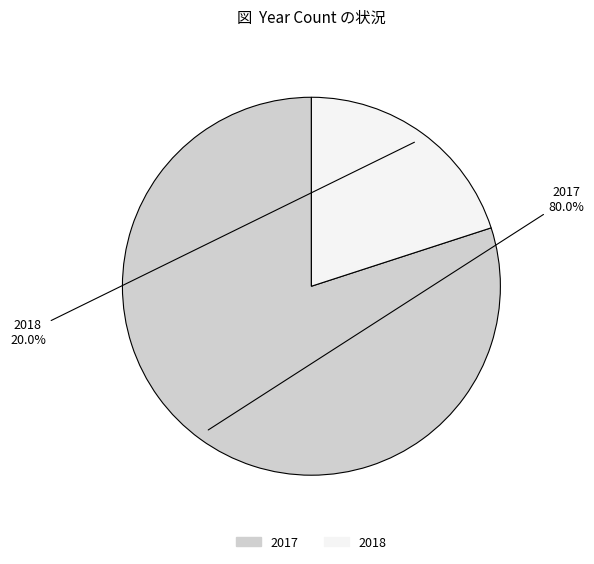

Which slice is the smallest?

2018